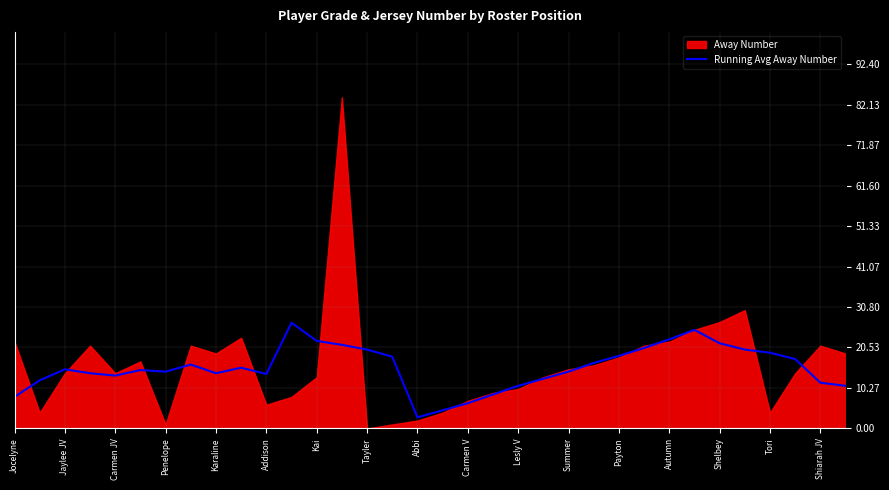

Is it true that Running Avg Away Number equals 10.6 at Shelbey?

False